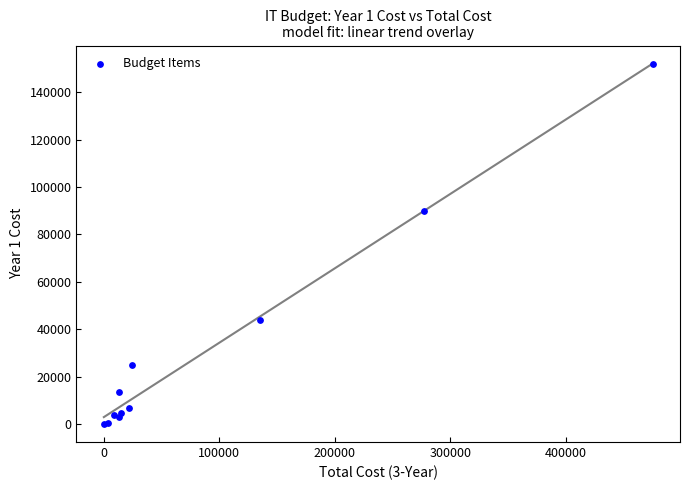

What Y value in the scatter plot is closest to 76017?

89671.0